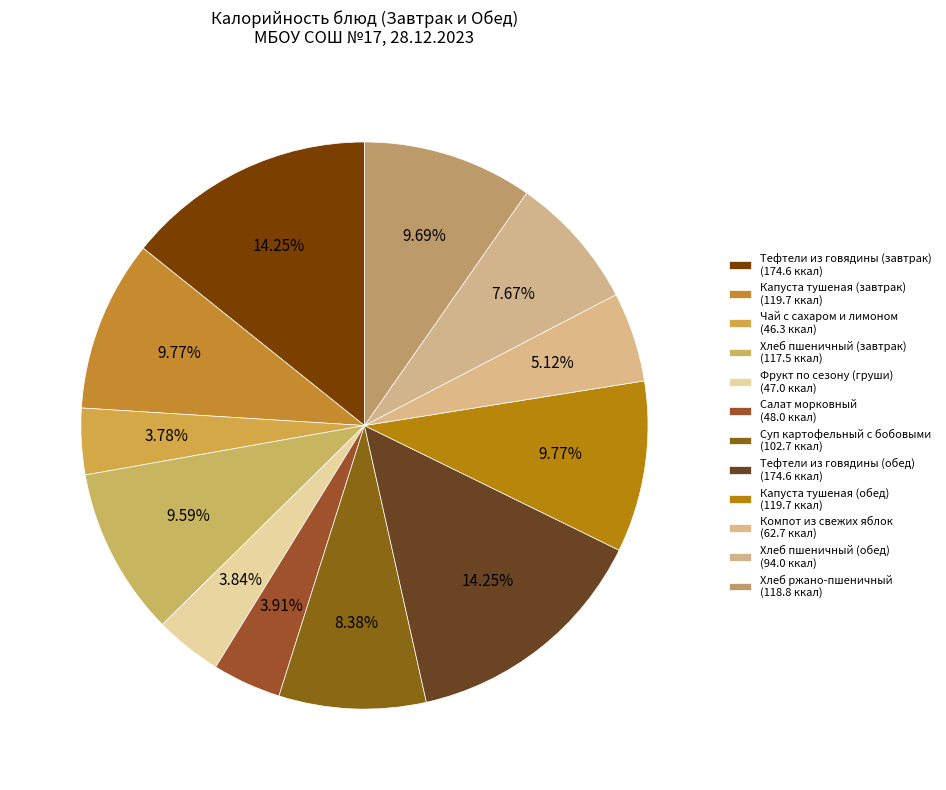

How many segments does this pie chart have?

12